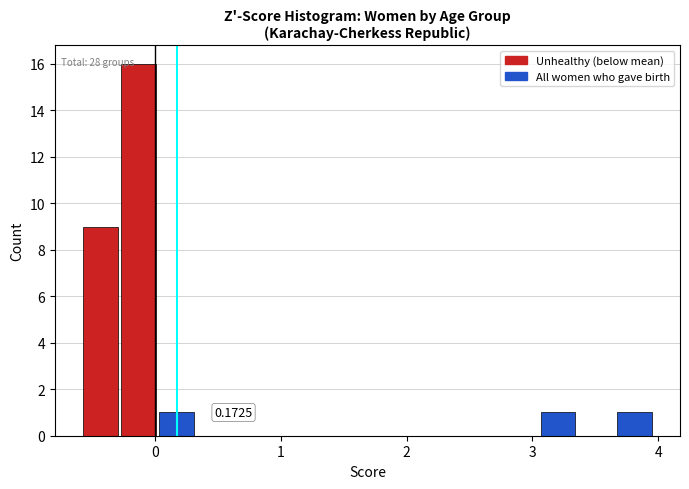

Around what value on the x-axis is the tallest bar? Give the approximate position of its centre, as read against the axis.

-0.1